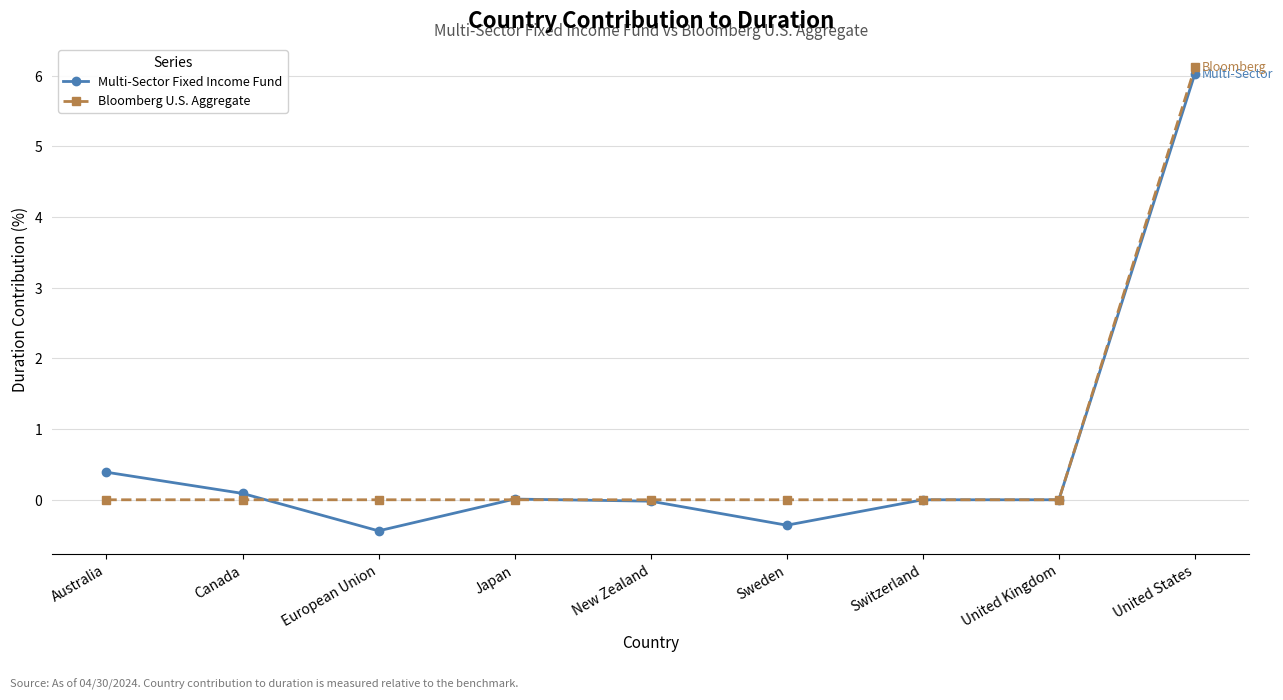

What is the difference between the highest and lowest values at Sweden?

0.4